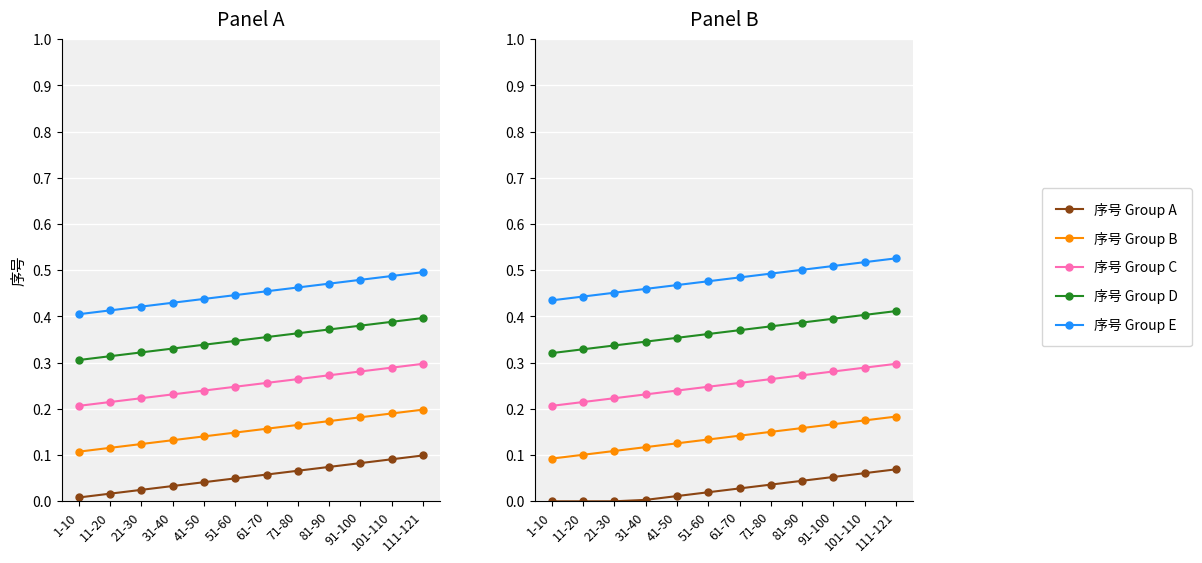

What is the sum of the 序号 Group D values at 81-90 and 41-50?

0.7